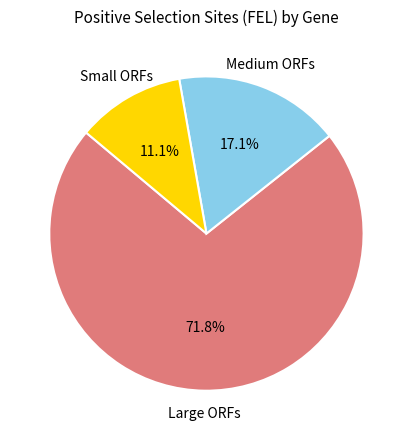

To the nearest percent, what is the difference between the largest and smallest slice percentages?

61%